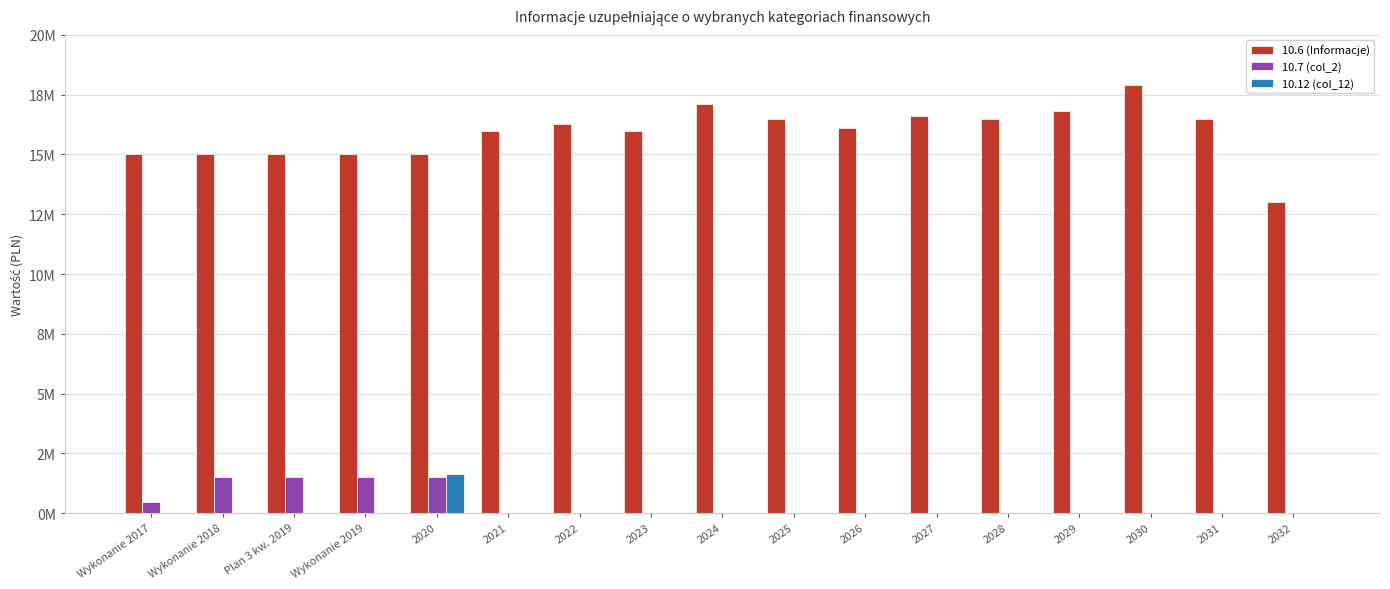

What is the label of the 4th bar from the right?

2029